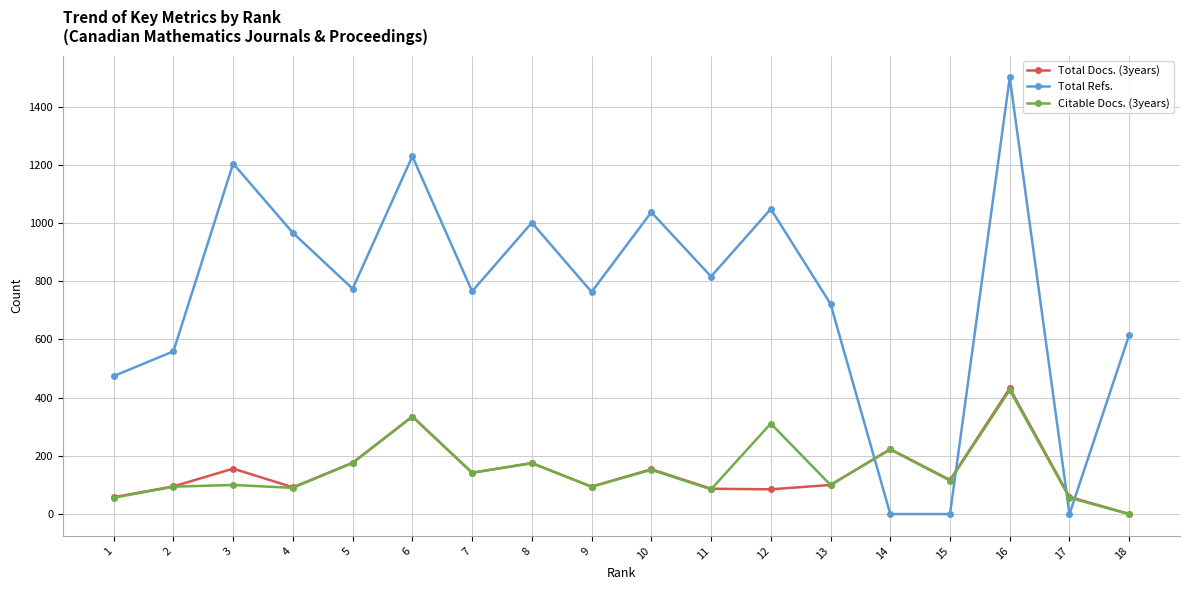

True or false: Total Docs. (3years) has more than 1 points higher than both neighbors.

True